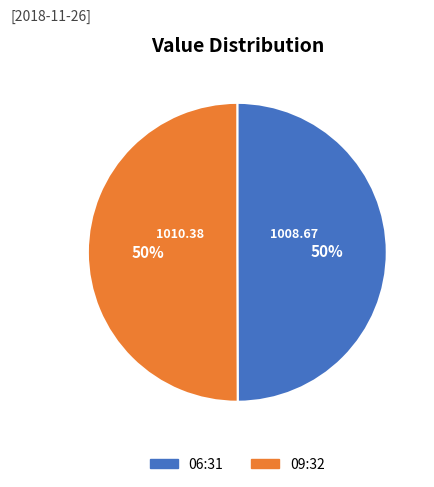

To the nearest percent, what is the combined percentage of 09:32 and 06:31?

100%